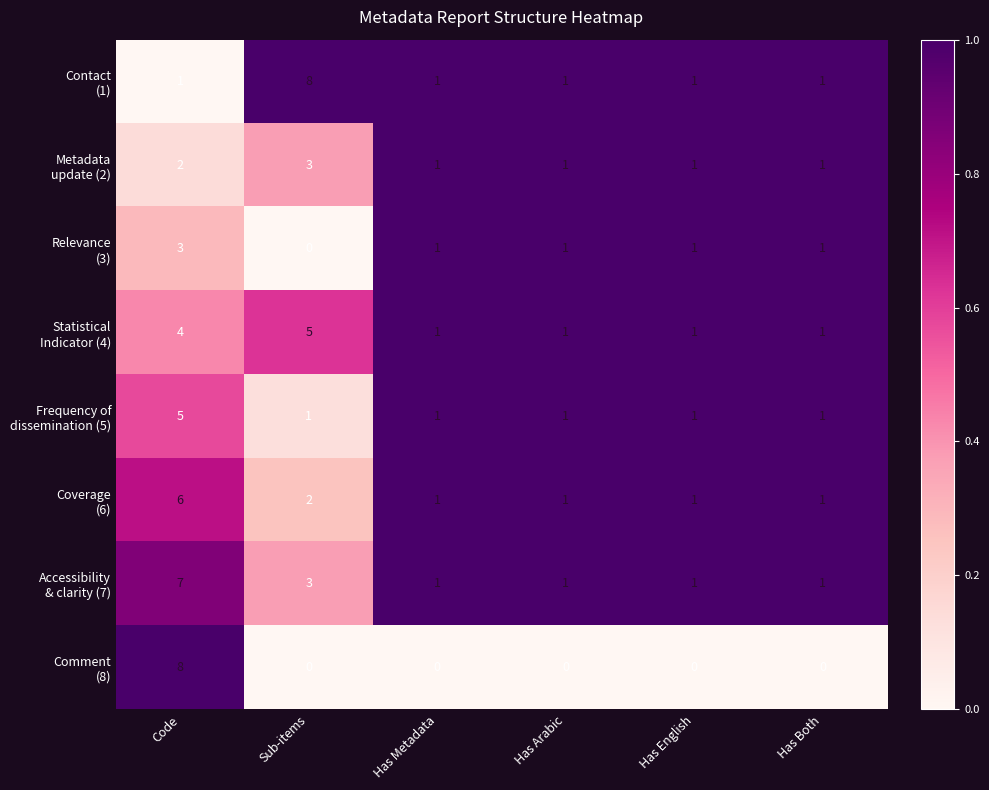

At which category is the sum across all series the highest?

Code